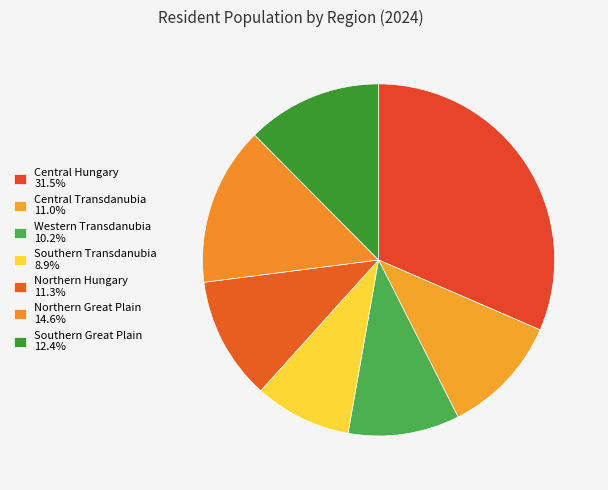

How many segments does this pie chart have?

7